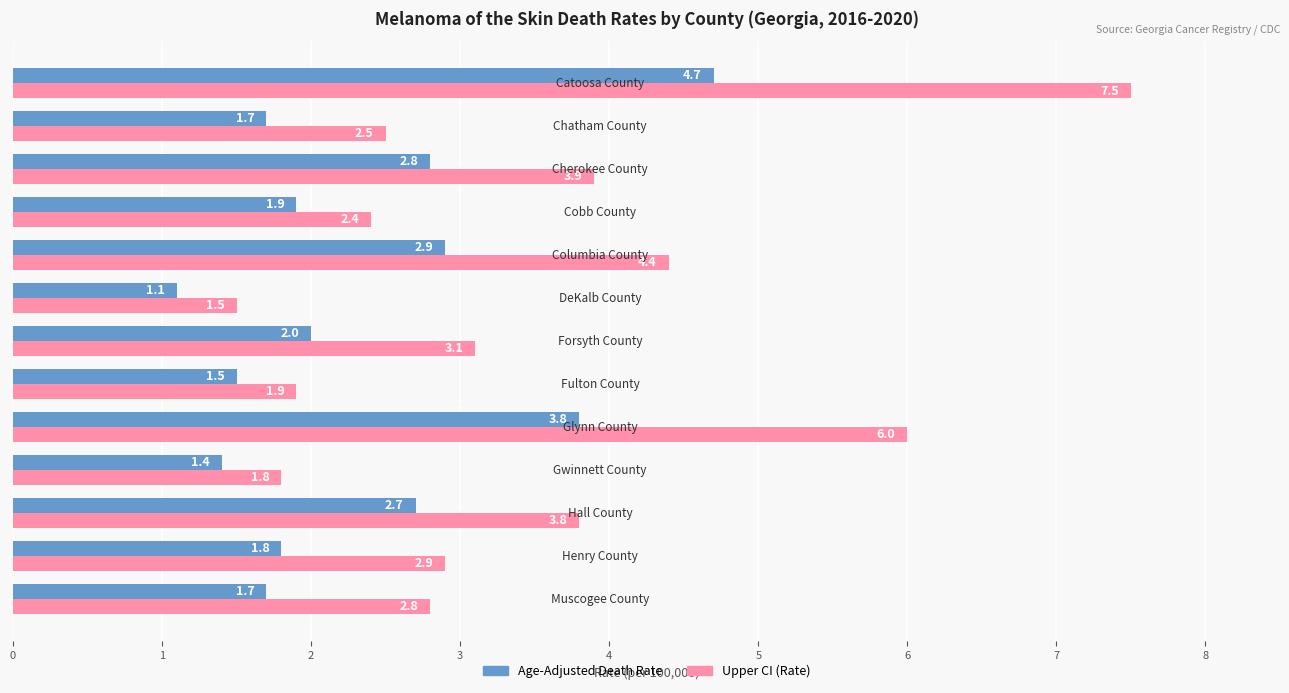

What is the highest value of the Age-Adjusted Death Rate series?

4.7